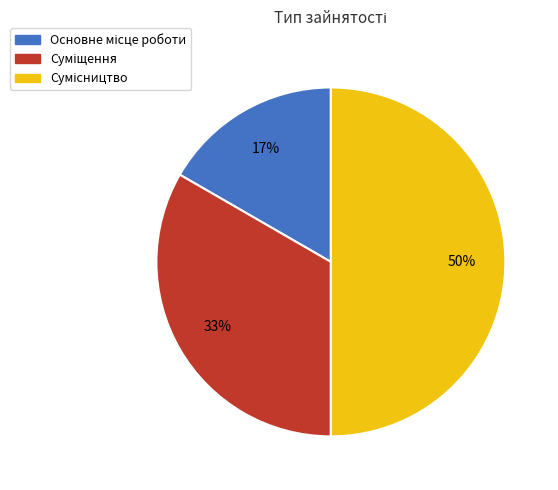

To the nearest percent, what is the average slice percentage?

33%